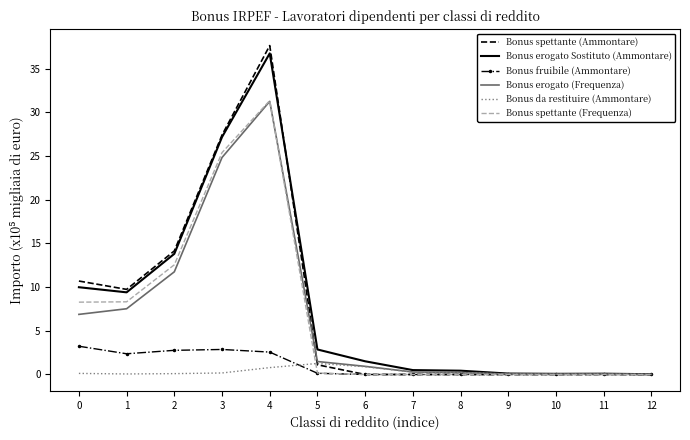

What is the difference between the Bonus da restituire (Ammontare) values at 1 and 3?

0.1